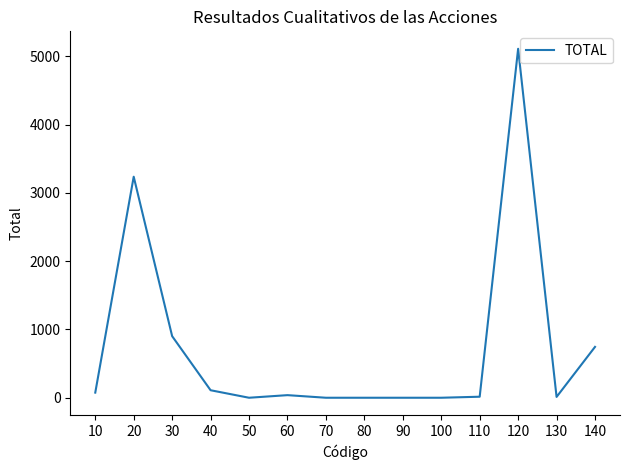

How many lines are shown in the chart?

1